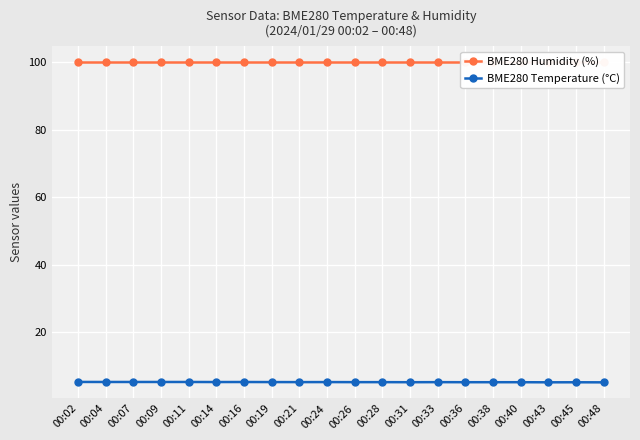

True or false: BME280 Temperature (°C) has a value of 8.2 at 00:40.

False